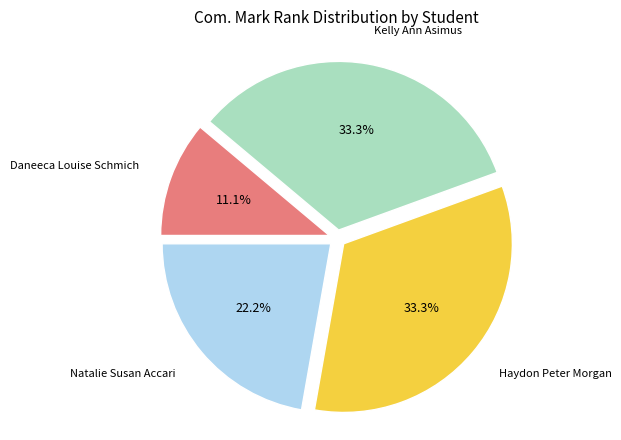

Is there a majority slice in this chart?

No